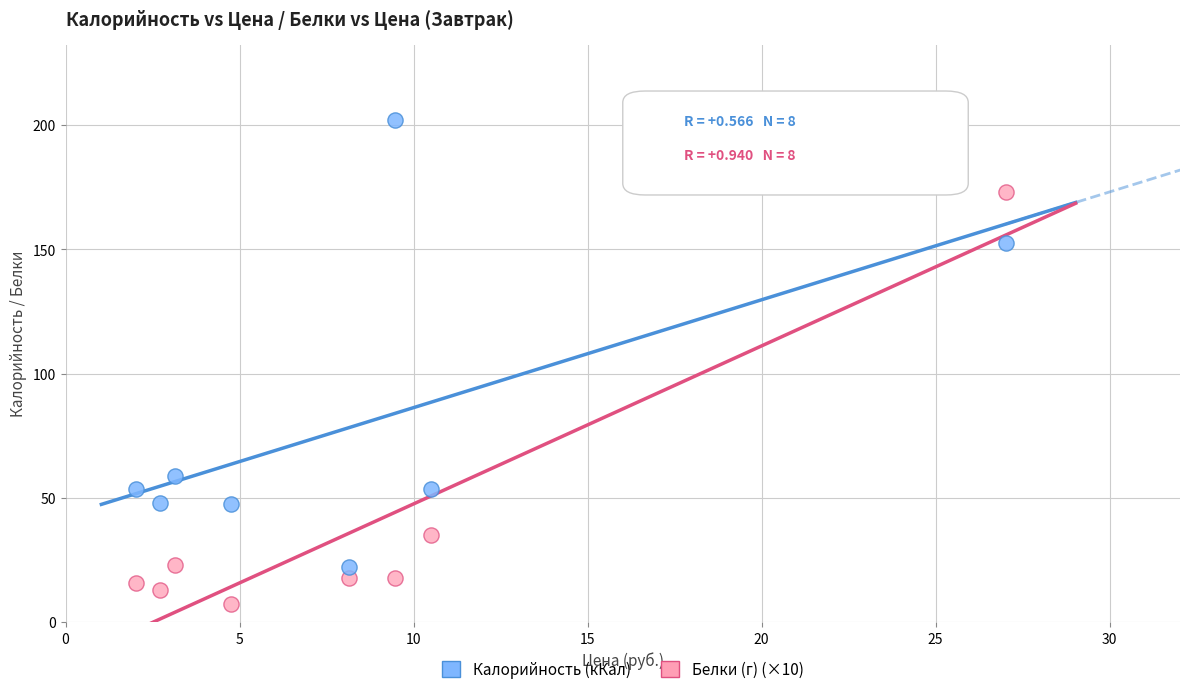

Which series reaches the maximum Y coordinate?

Калорийность (кКал)